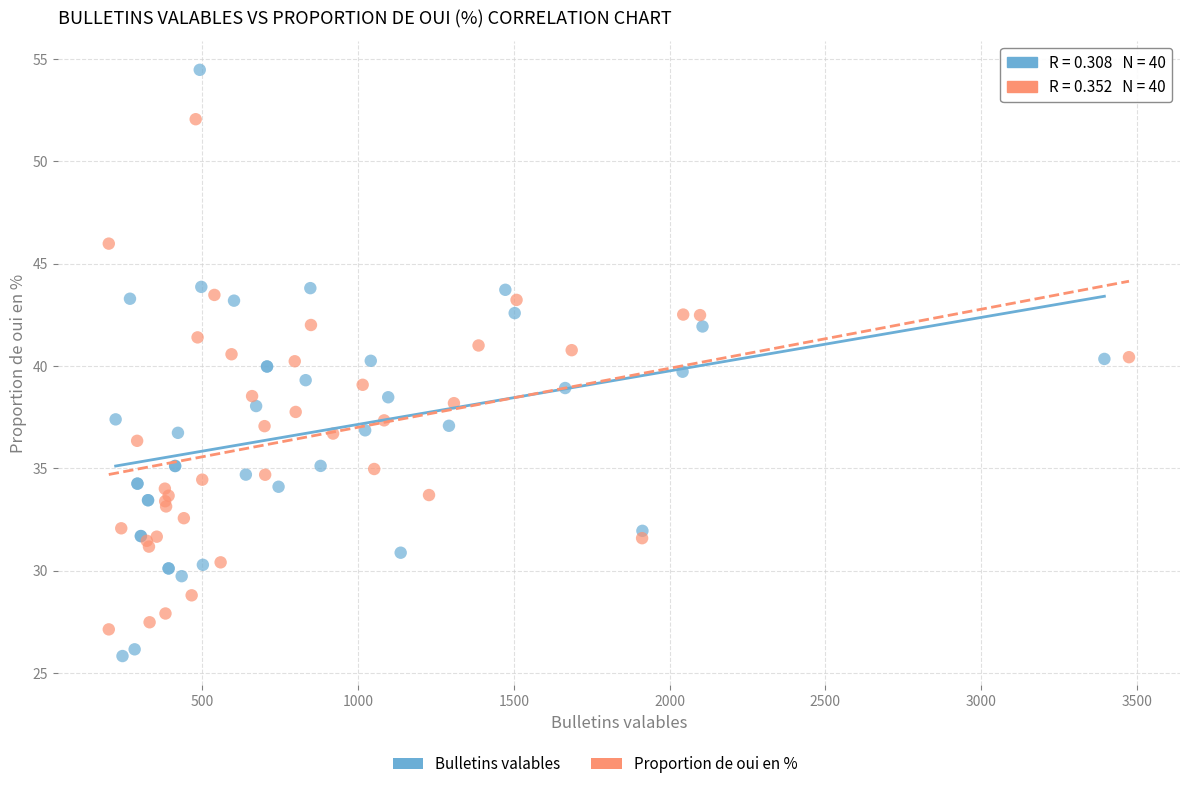

Which series reaches the maximum Y coordinate?

Bulletins valables